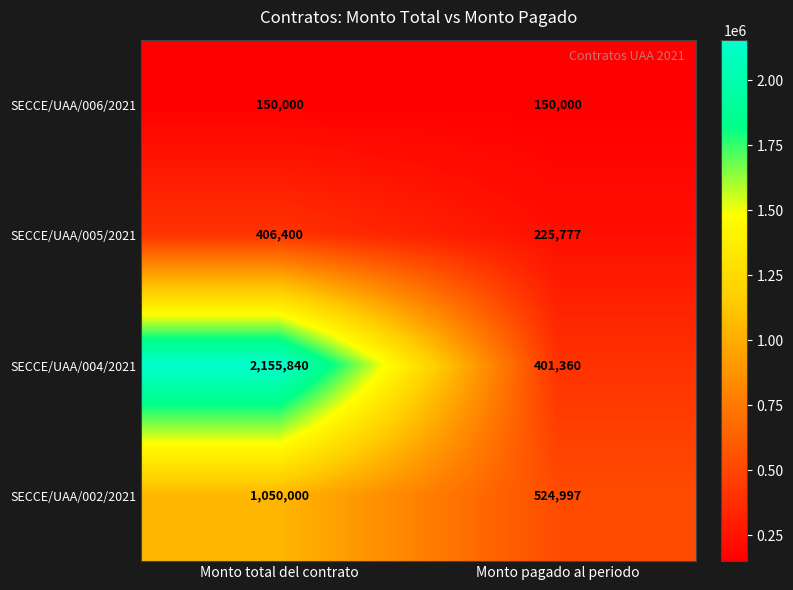

What is the sum of all SECCE/UAA/005/2021 values?

632177